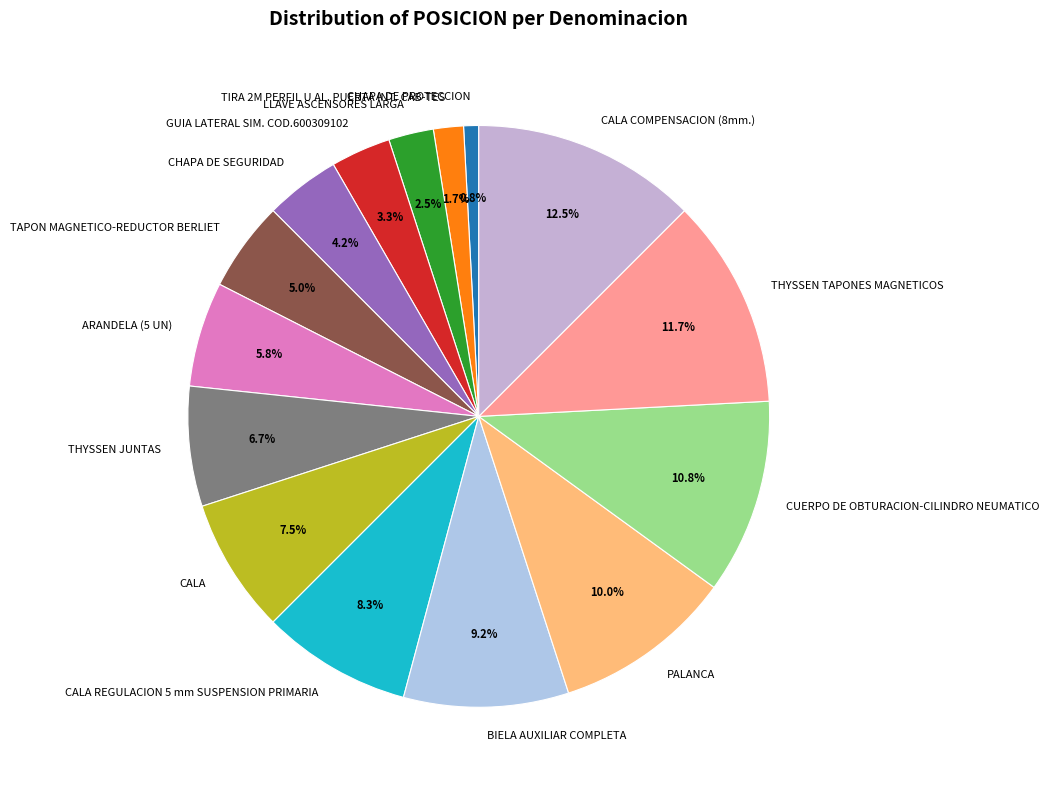

Is CHAPA DE SEGURIDAD the majority of the pie?

No